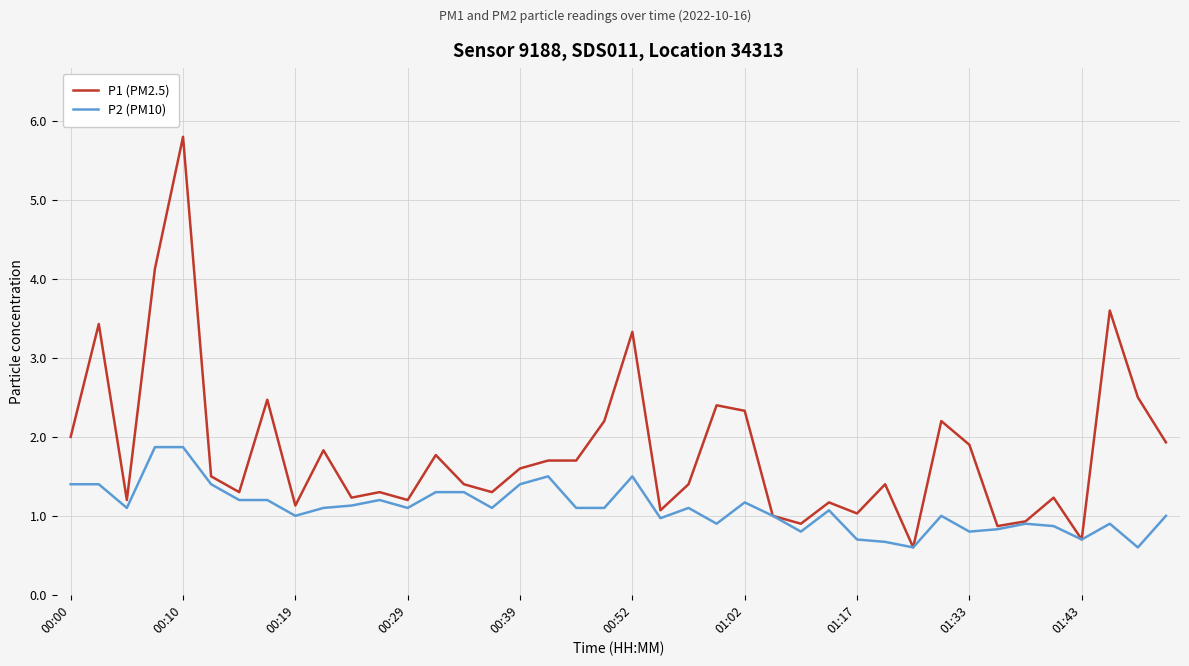

What is the smallest value displayed?

0.6